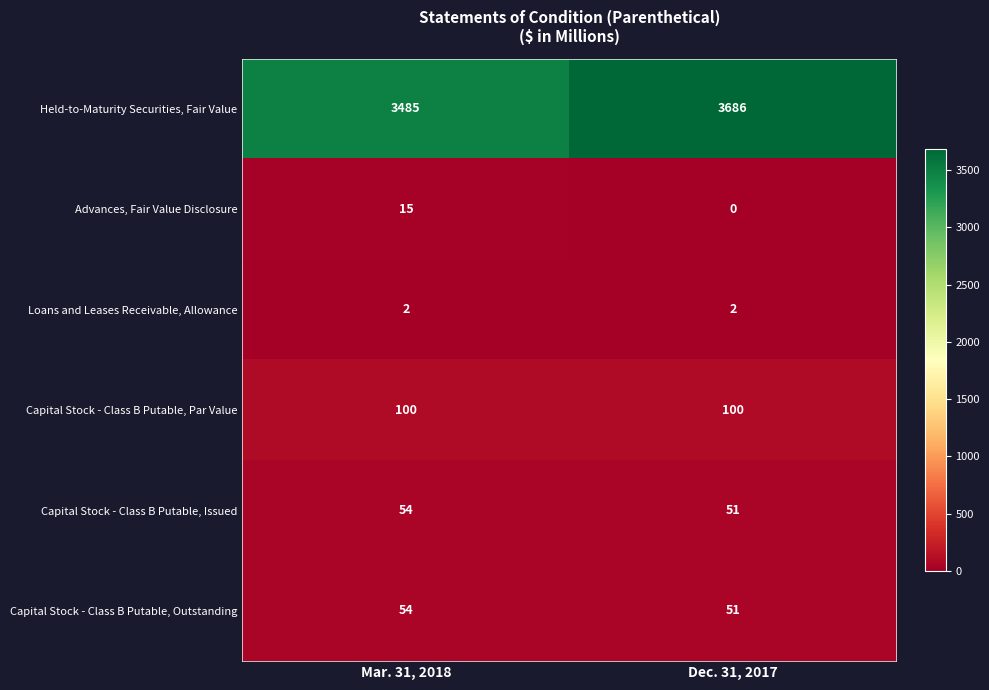

At which category is the sum across all series the highest?

Dec. 31, 2017